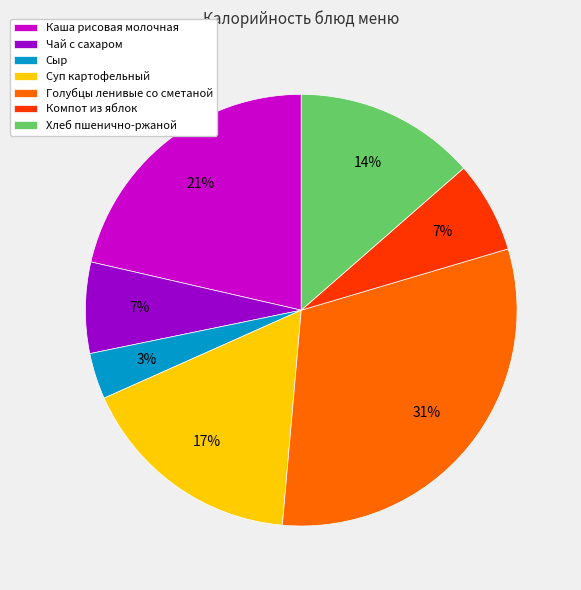

Is the sum of Чай с сахаром and Голубцы ленивые со сметаной greater than half?

No